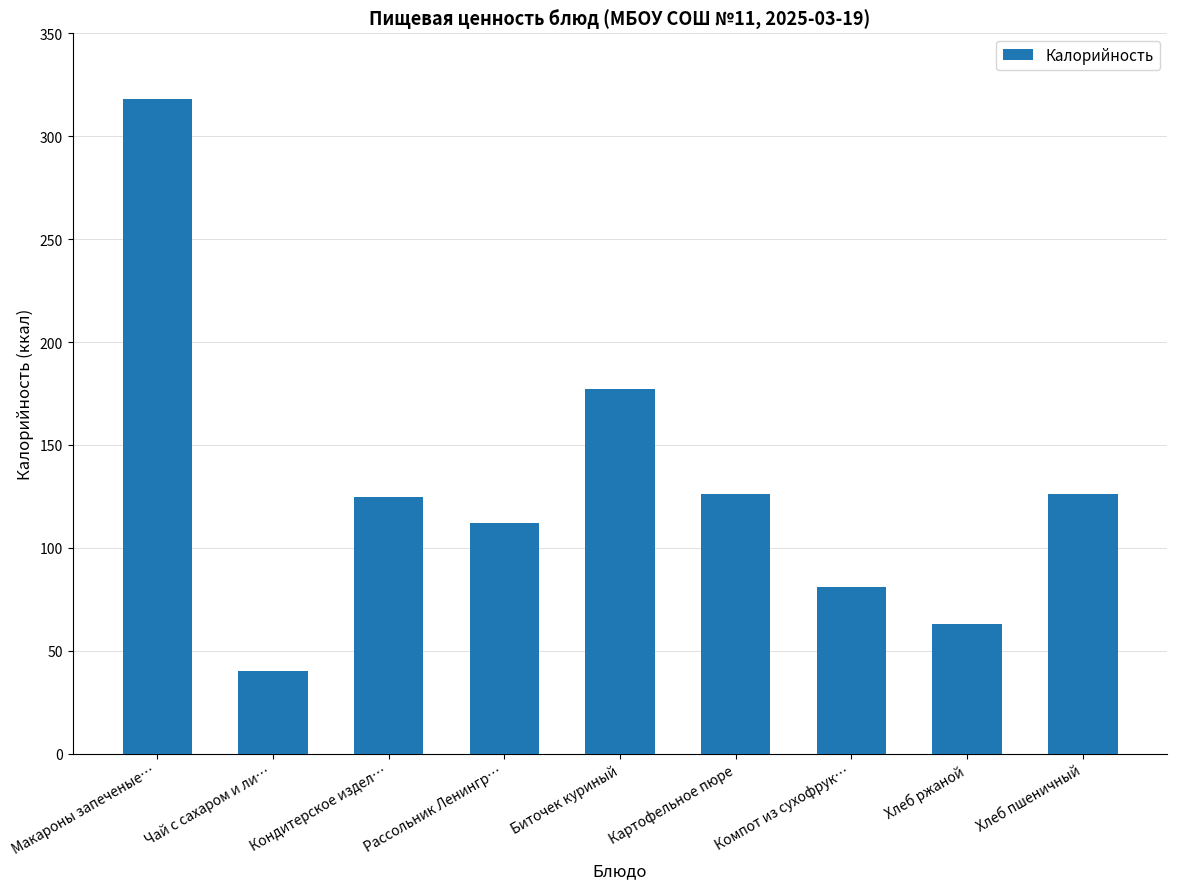

How many data points are less than 124?

4